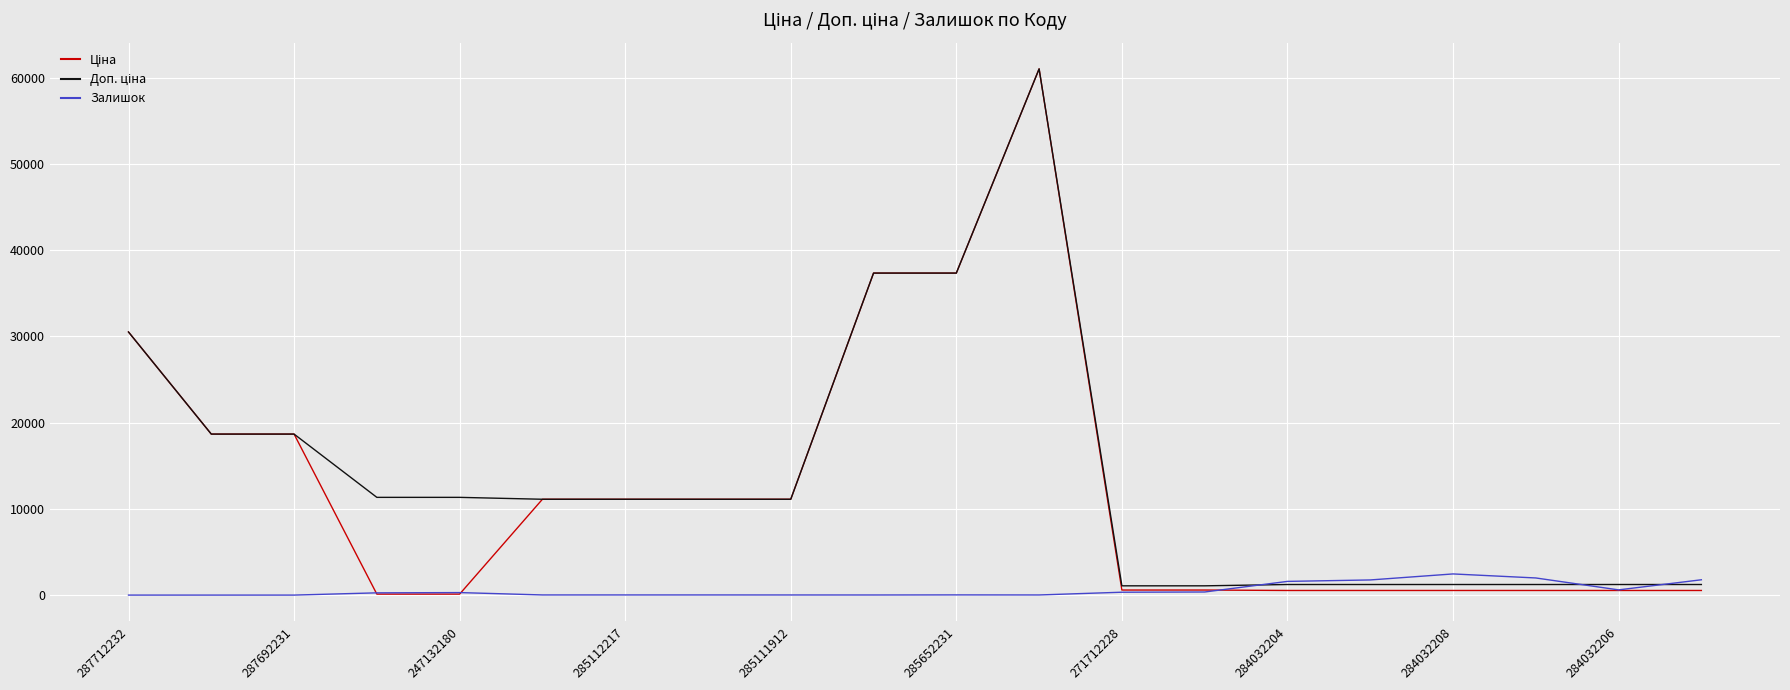

Does the chart display data point markers on the line(s)?

No